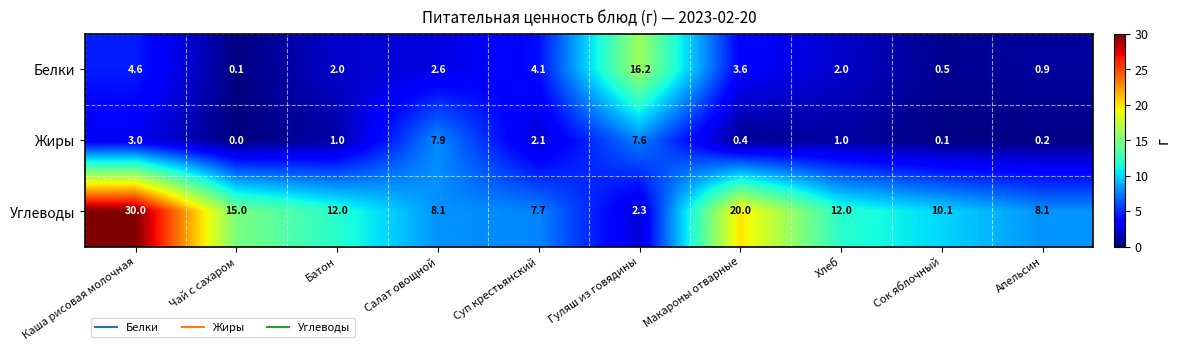

Which category has the lowest value in the Жиры series?

Чай с сахаром